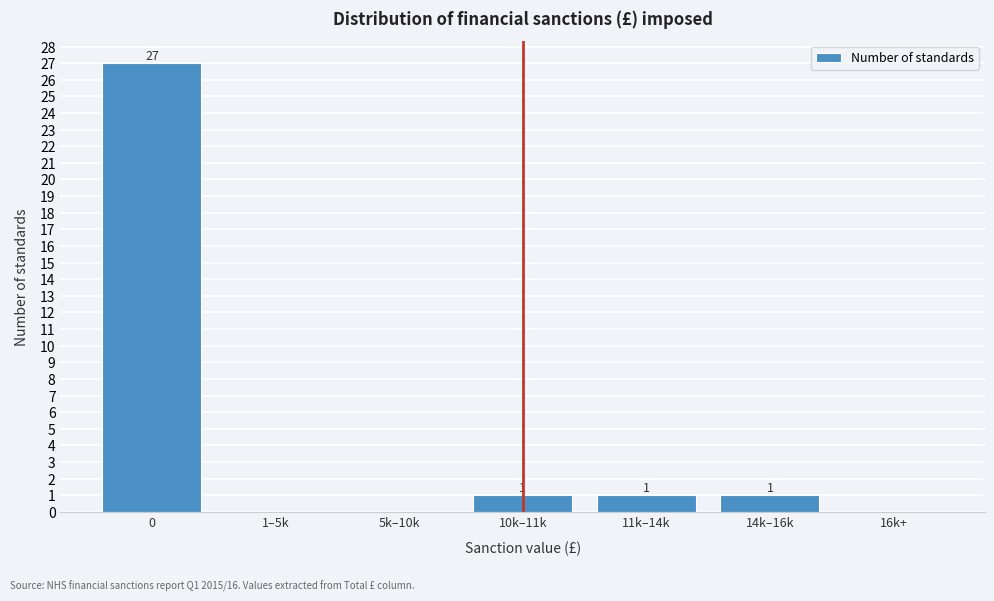

Reading left to right, what are all the values shown in this chart?

0=27	1–5k=0	5k–10k=0	10k–11k=1	11k–14k=1	14k–16k=1	16k+=0